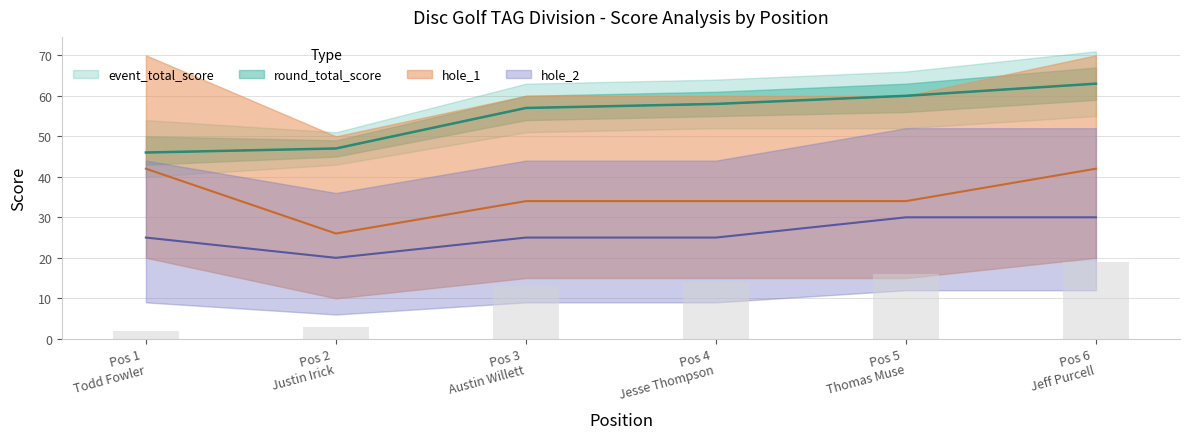

The round_total_score series shows 23 at Pos 2 Justin Irick. True or false?

False